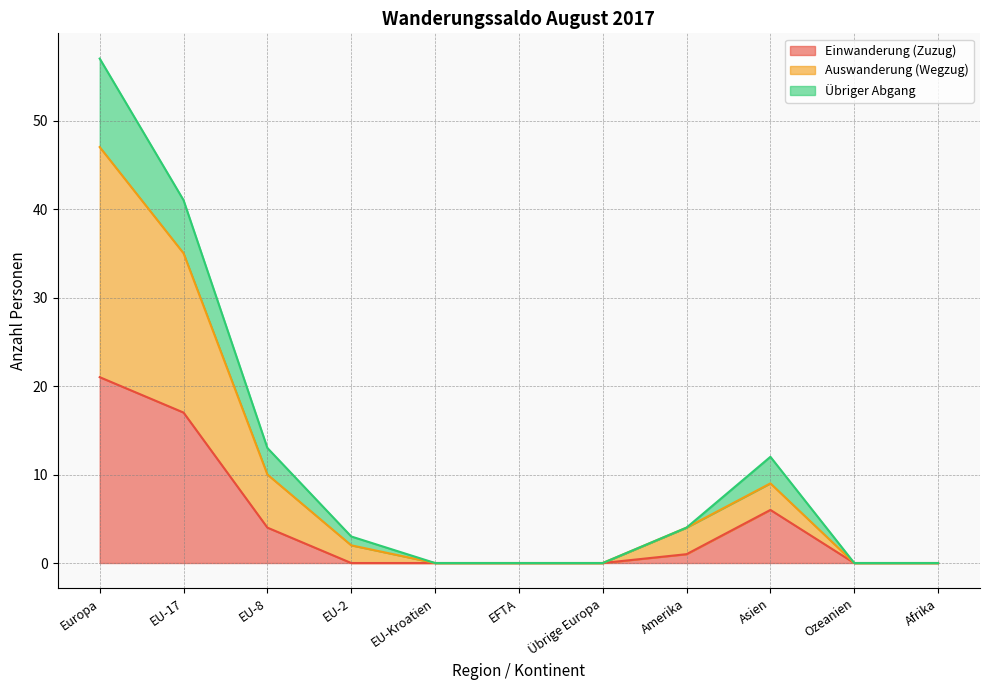

Does the chart display data point markers on the line(s)?

No